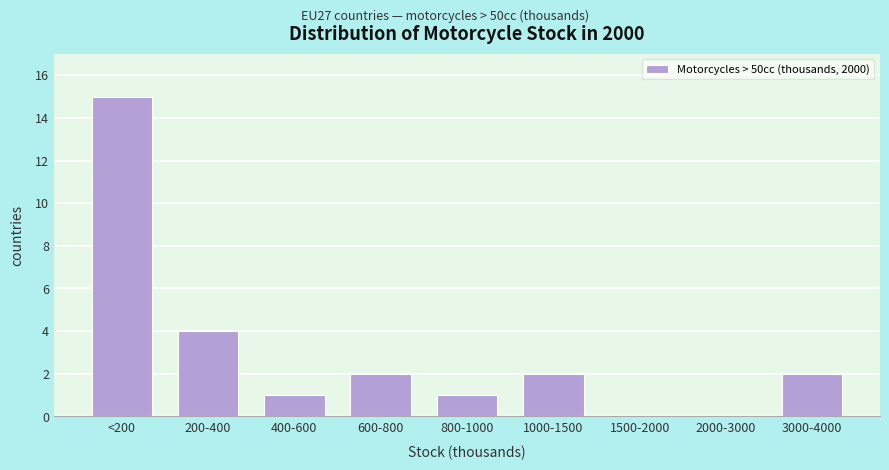

Reading left to right, transcribe all the data shown in this chart.

<200=15	200-400=4	400-600=1	600-800=2	800-1000=1	1000-1500=2	1500-2000=0	2000-3000=0	3000-4000=2